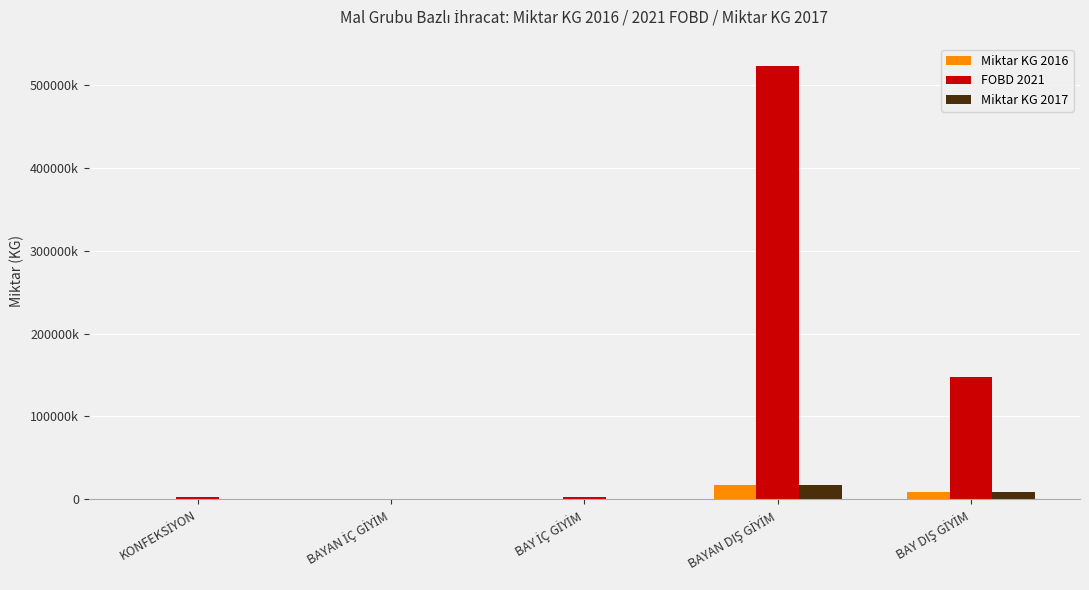

Reading left to right, list all the values displayed in this chart.

Miktar KG 2016: 264391.8	85103.4	442303.0	17081004.3	8057257.2
FOBD 2021: 2500728.8	605789.7	2062020.1	523910242.2	147798705.1
Miktar KG 2017: 168395.9	252544.5	193194.5	17487014.5	8071803.1